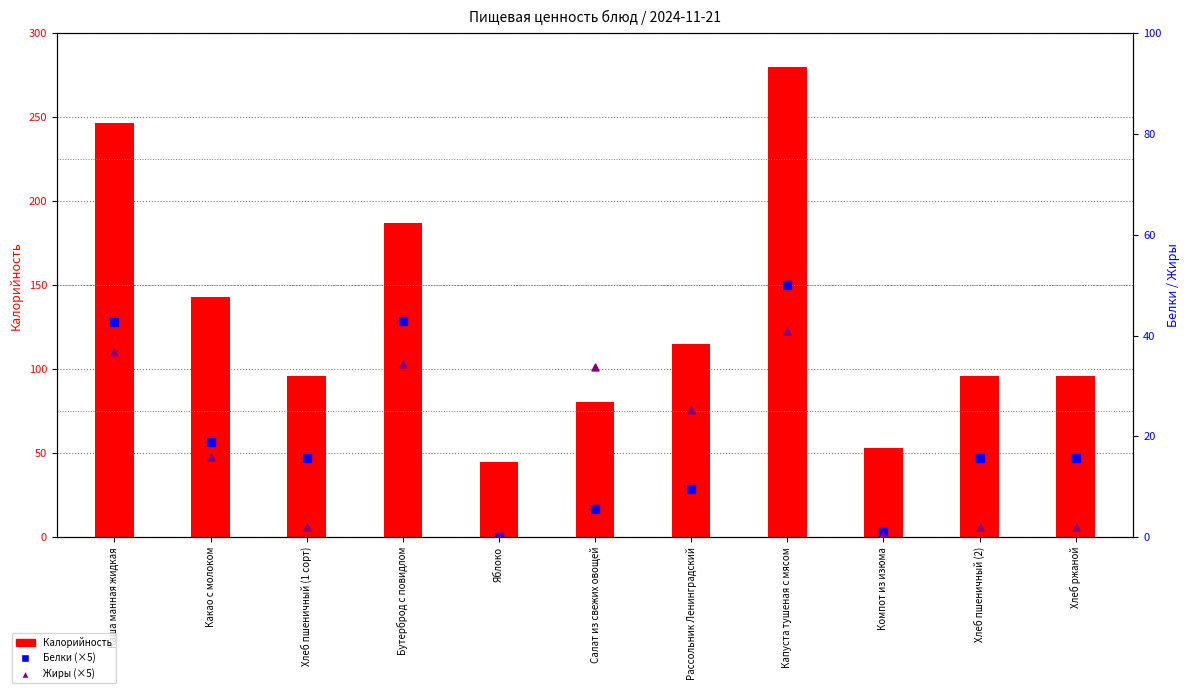

Which series has the largest Y range (max minus min)?

Калорийность